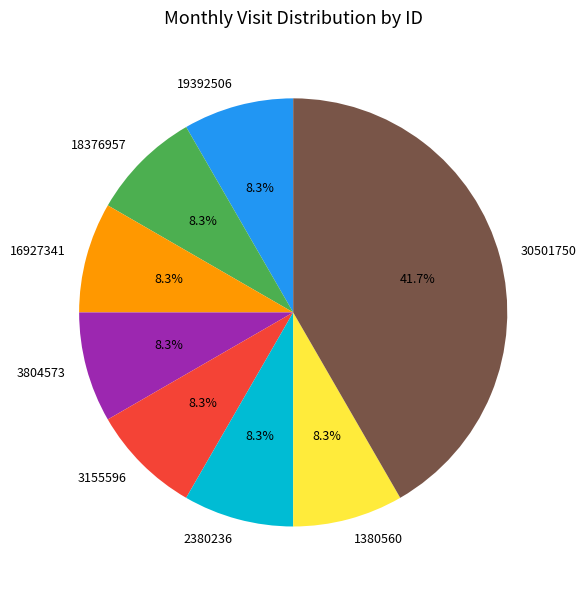

Which slice is the largest?

30501750